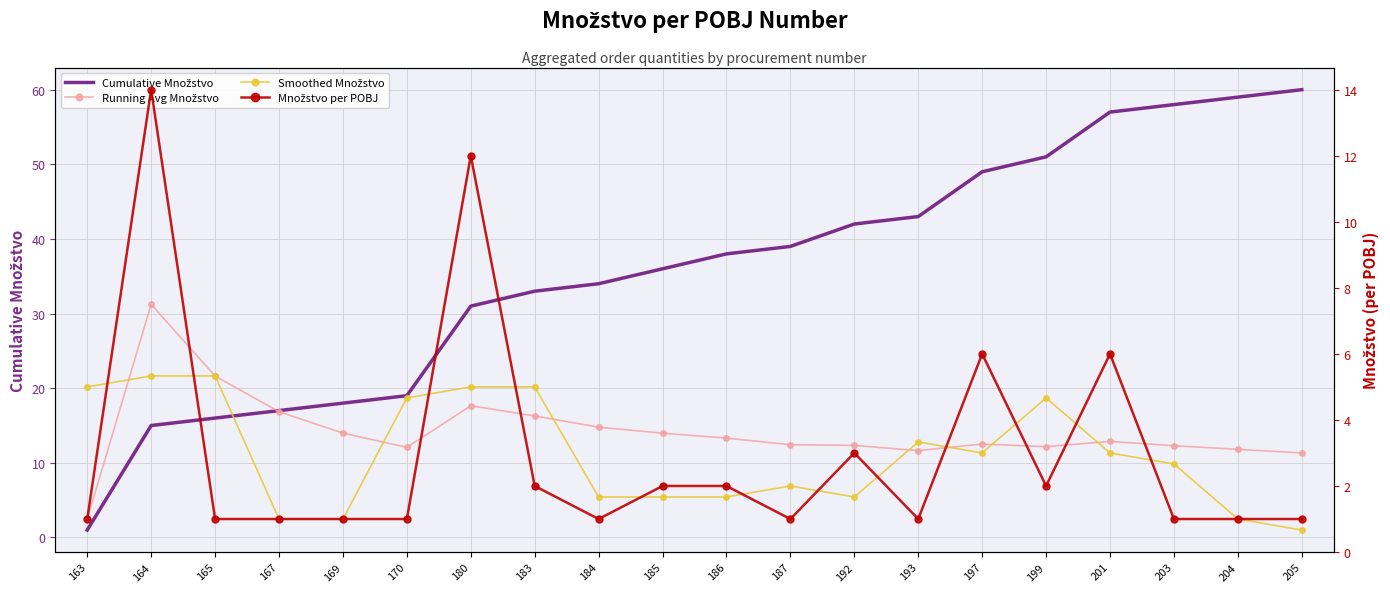

At how many categories does at least one series exceed 3?

20